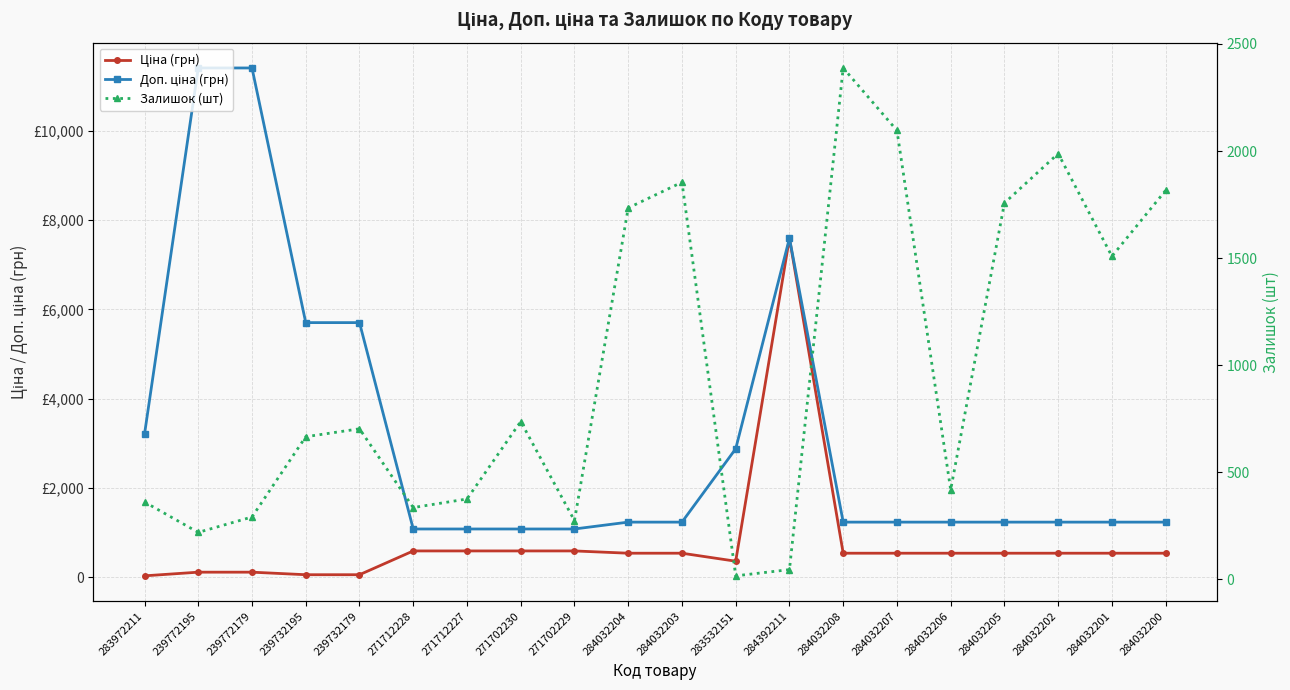

True or false: Ціна (грн) has a value of 589.9 at 271712228.

True